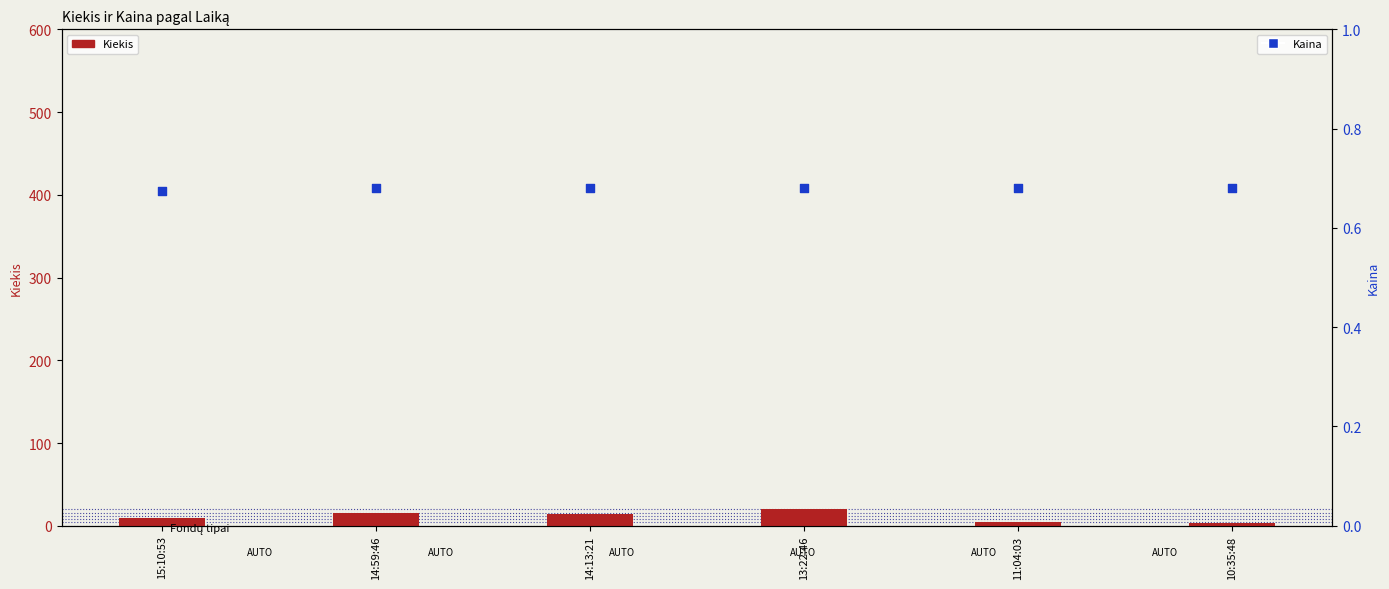

What are all the series names shown in the legend?

Kiekis, Kaina